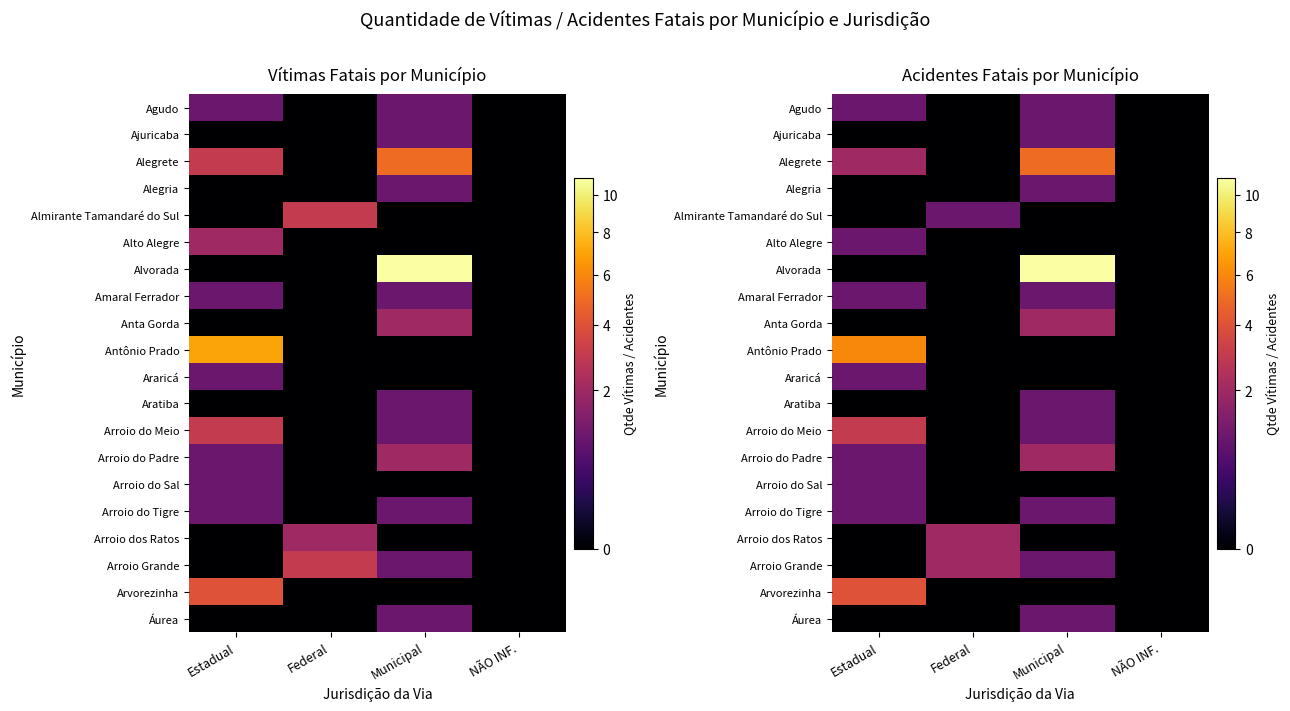

Which series changed the most between Estadual and Federal?

Antônio Prado